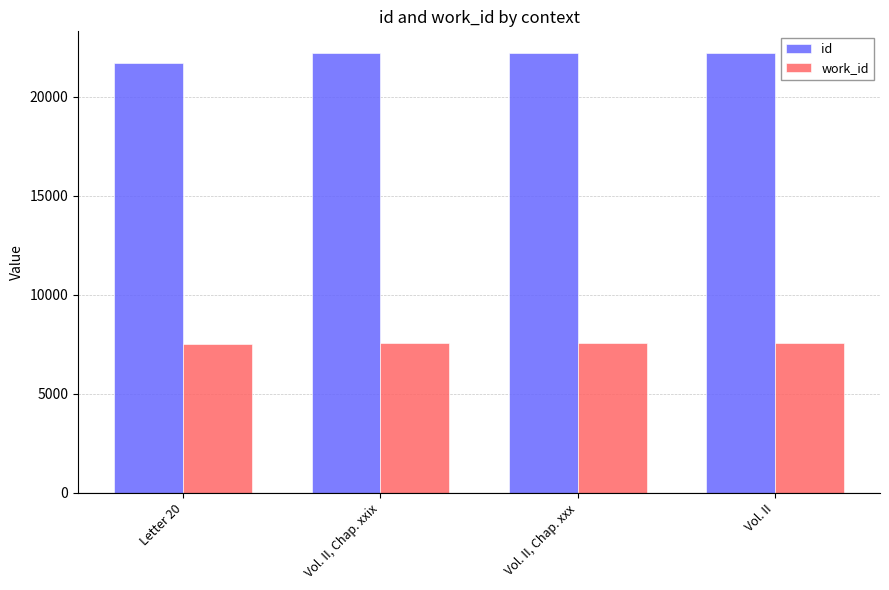

At Vol. II, Chap. xxx, list the series in order from smallest to largest.

work_id, id